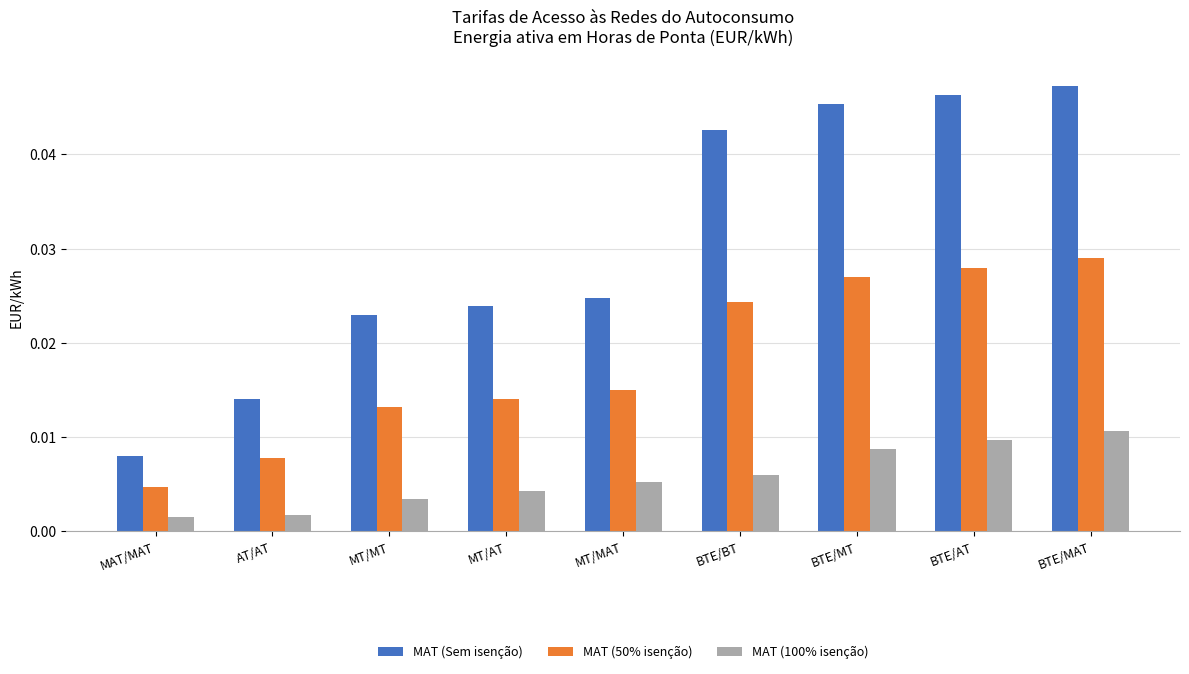

Which category has the highest value across all series?

BTE/MAT